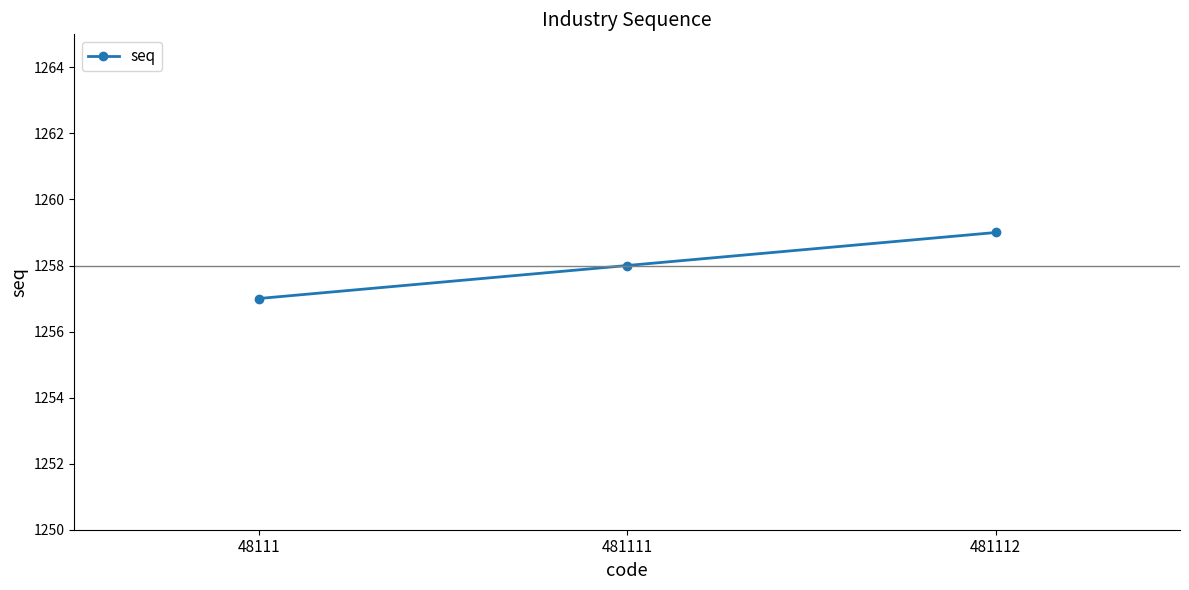

Rank the categories by value from lowest to highest.

48111, 481111, 481112